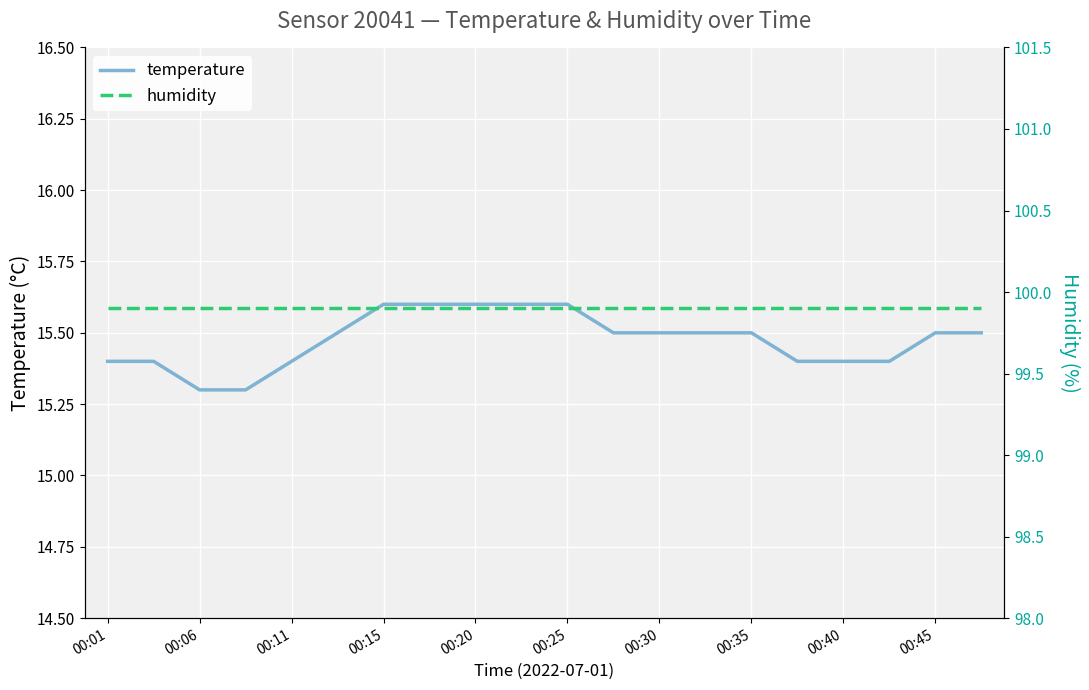

How many lines are shown in the chart?

2